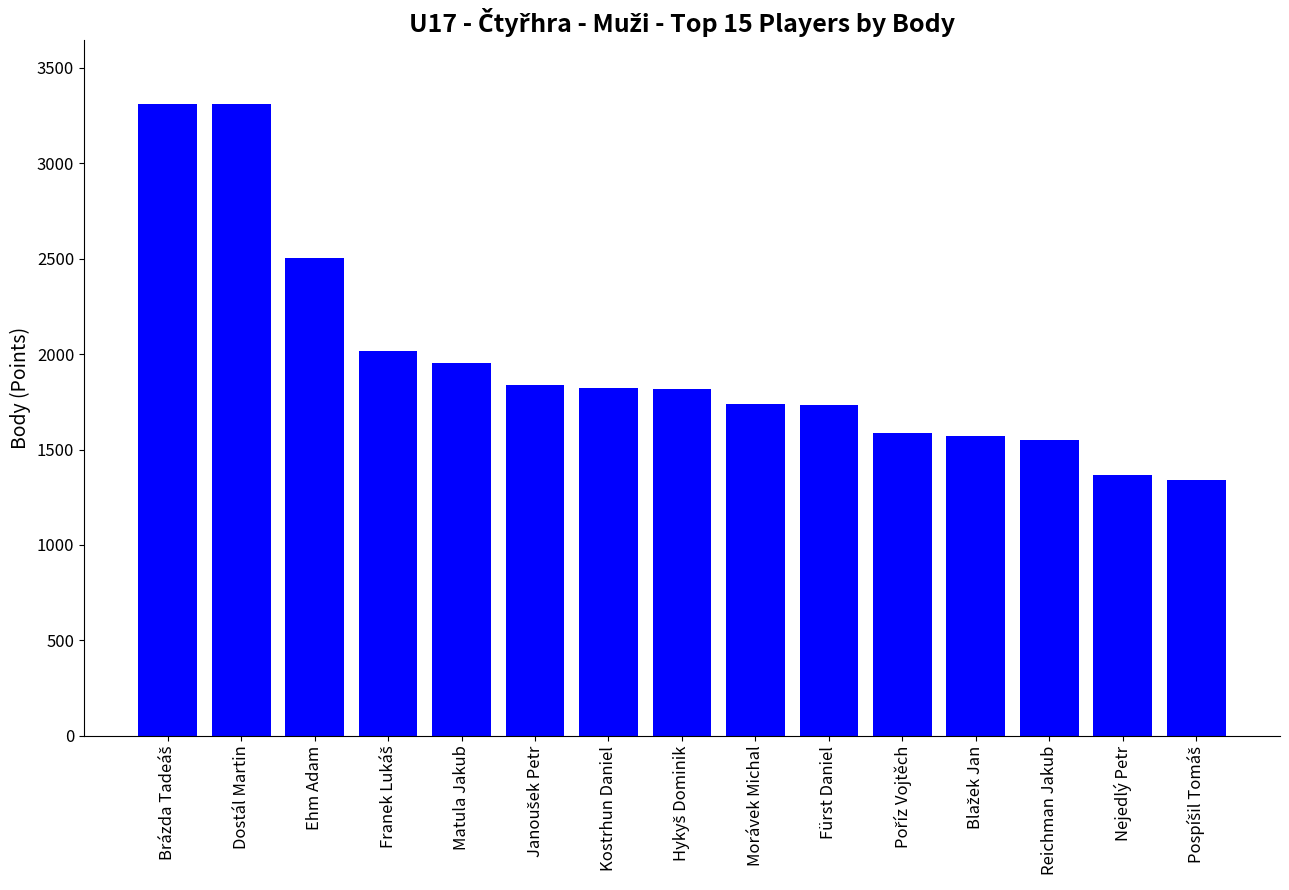

How many data points are less than 1816?

7